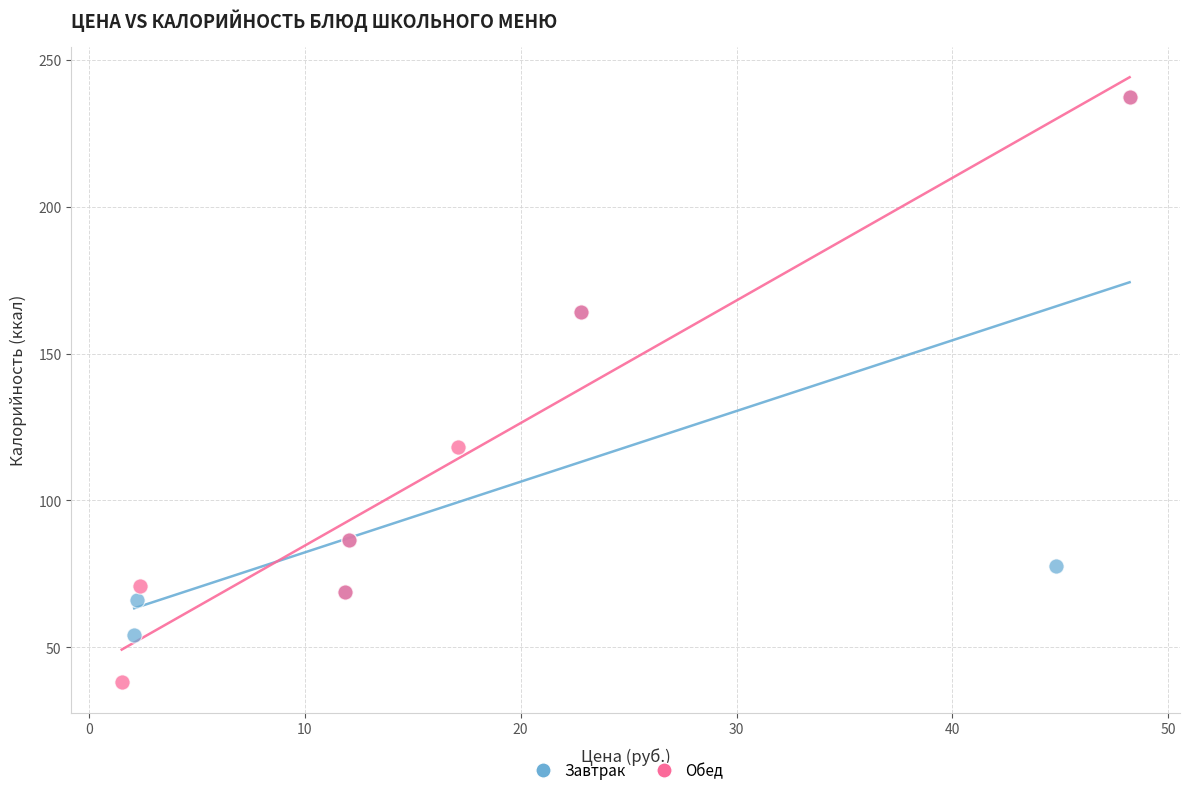

What are all the series names shown in the legend?

Завтрак, Обед